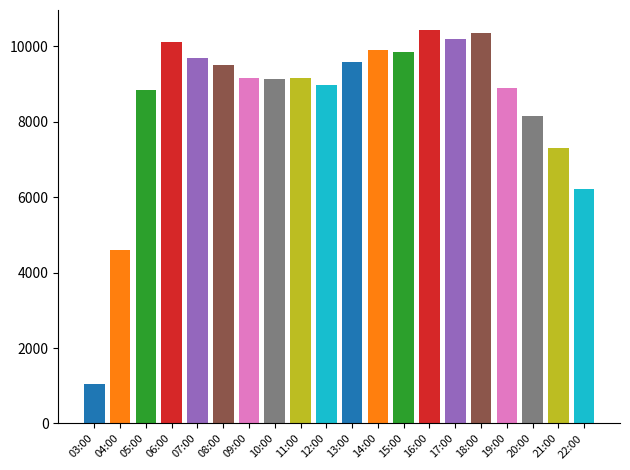

Reading left to right, what are all the values shown in this chart?

1039	4608	8837	10101	9693	9494	9155	9132	9141	8960	9573	9884	9856	10434	10198	10342	8885	8158	7303	6224